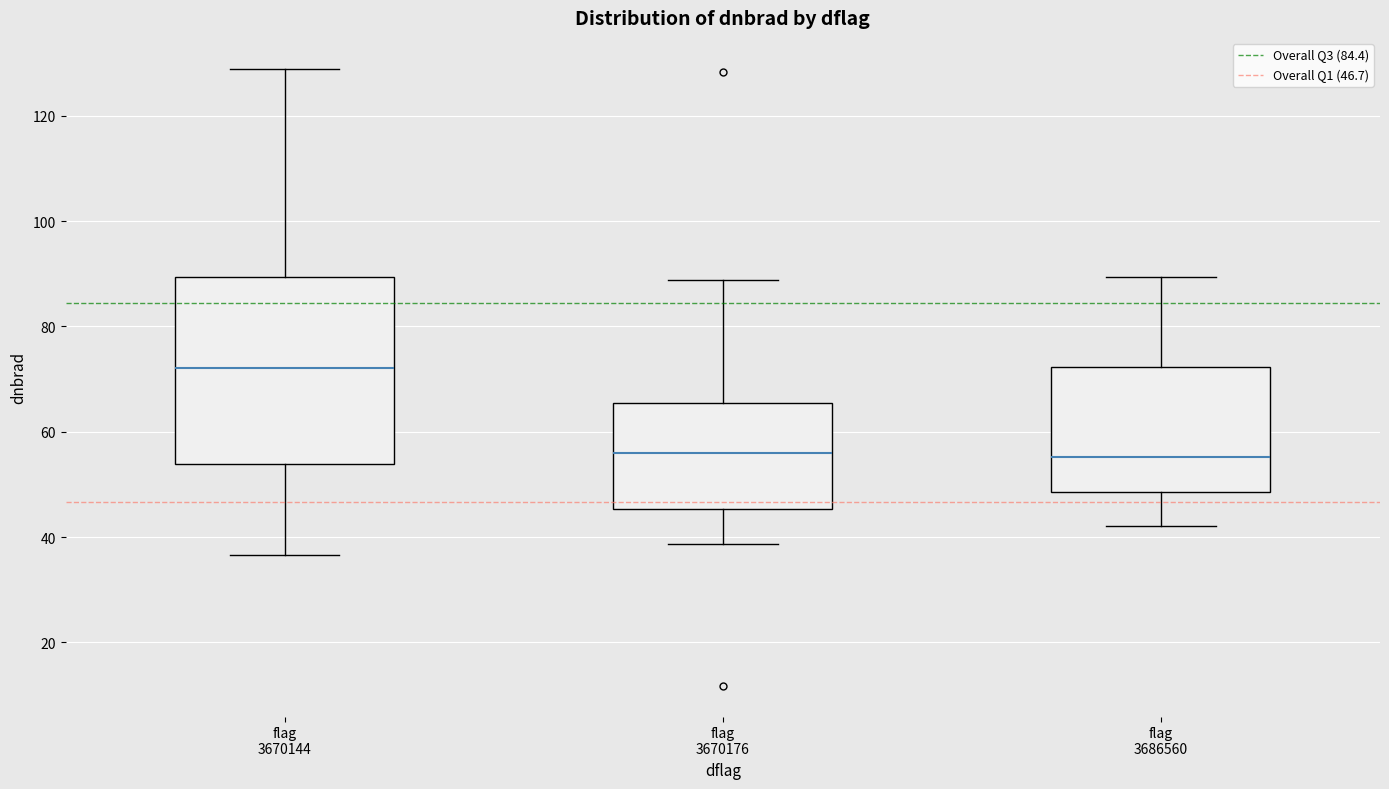

Comparing the boxes themselves (not the whiskers), which one is the tallest?

flag 3670144